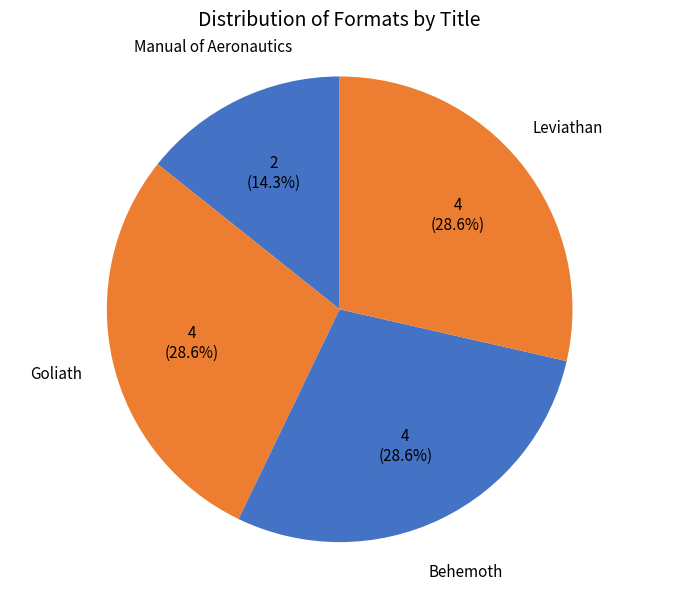

The Leviathan slice represents 14% of the pie. True or false?

False